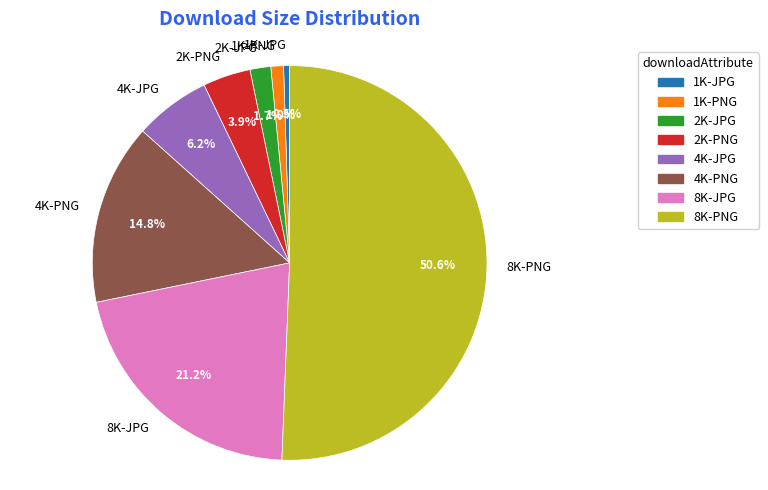

The 4K-PNG slice represents 10% of the pie. True or false?

False